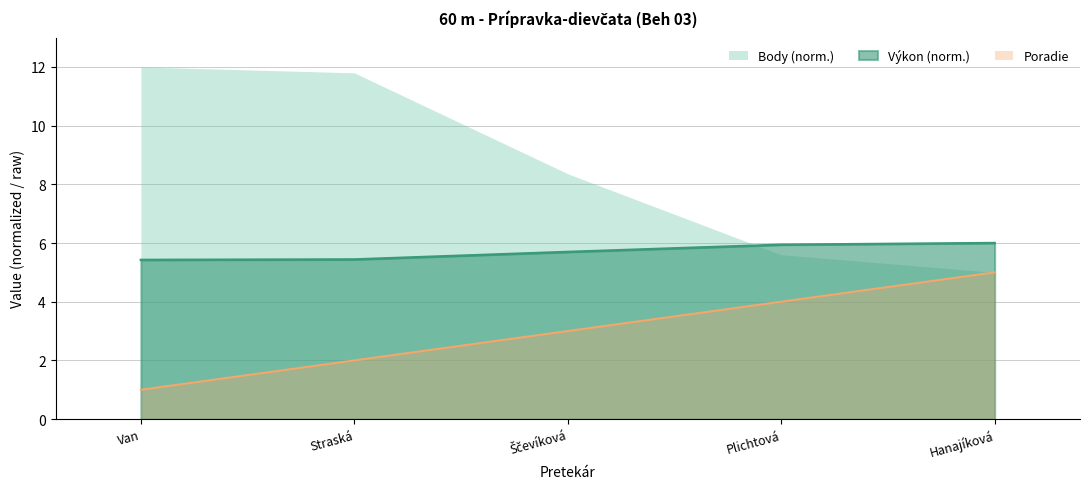

The value of Výkon (norm.) at Hanajíková is 8.3. True or false?

False